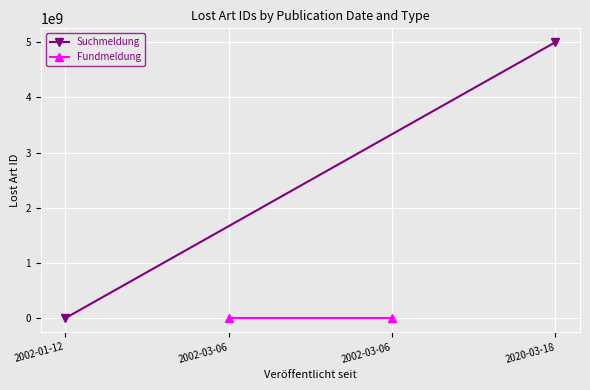

Which series has the largest total across all categories?

Suchmeldung